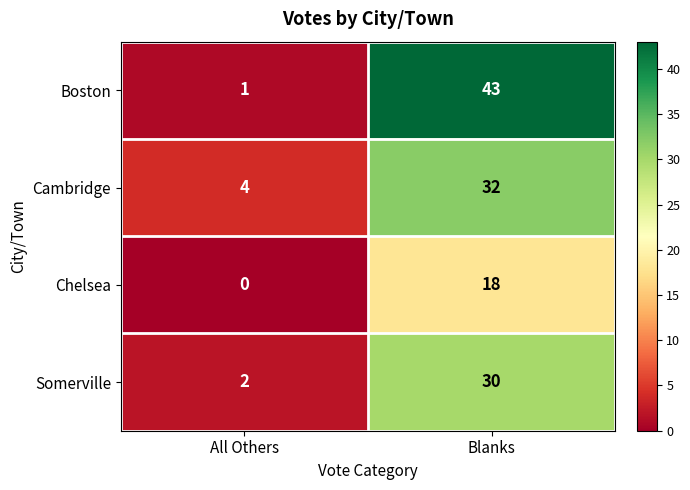

What value does the Somerville series have at Blanks, to the nearest 5?

30